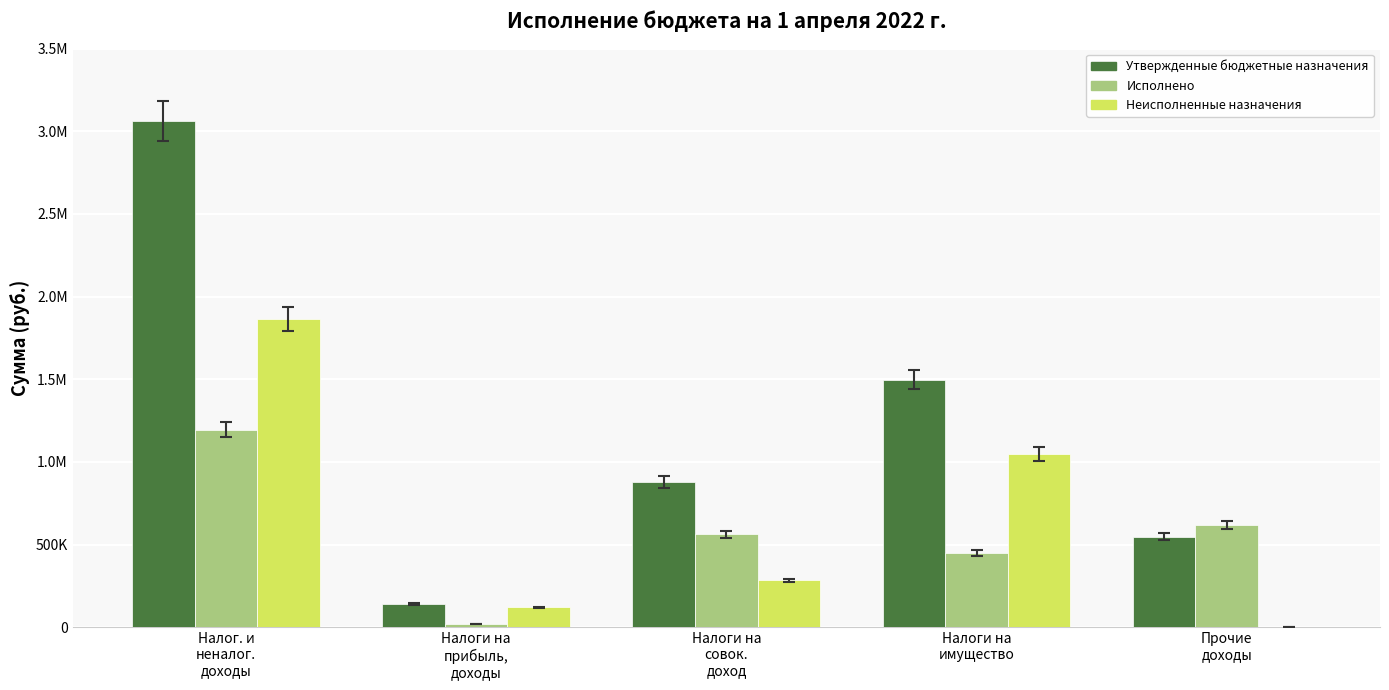

Rank the series by their maximum value, from highest to lowest.

Утвержденные бюджетные назначения, Неисполненные назначения, Исполнено